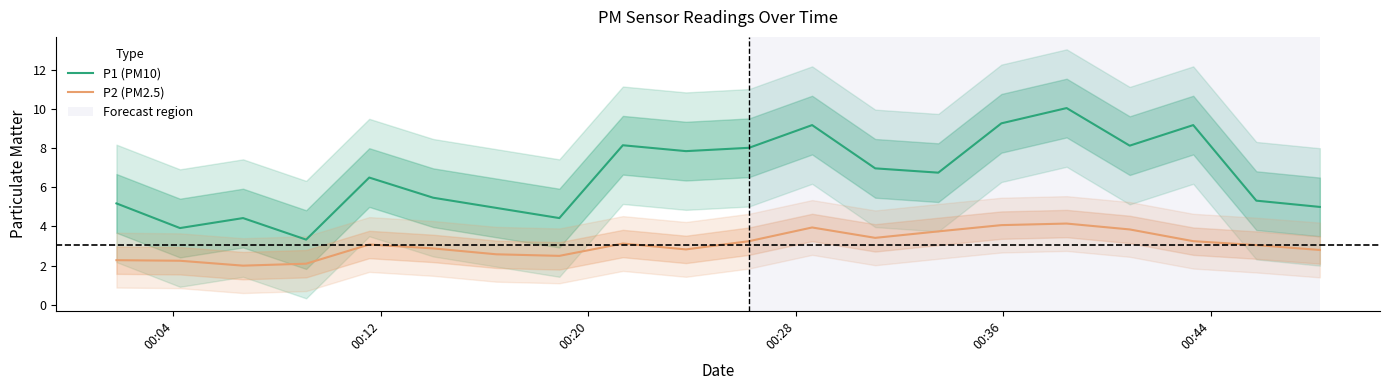

True or false: P1 (PM10) and P2 (PM2.5) cross at least once.

False